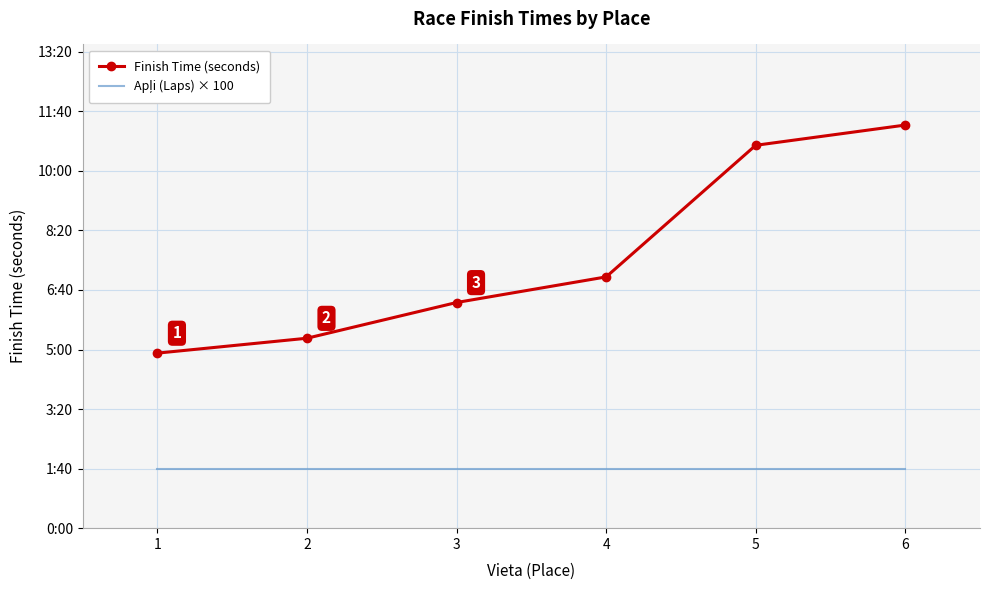

True or false: Finish Time (seconds) and Apļi (Laps) × 100 cross at least once.

False